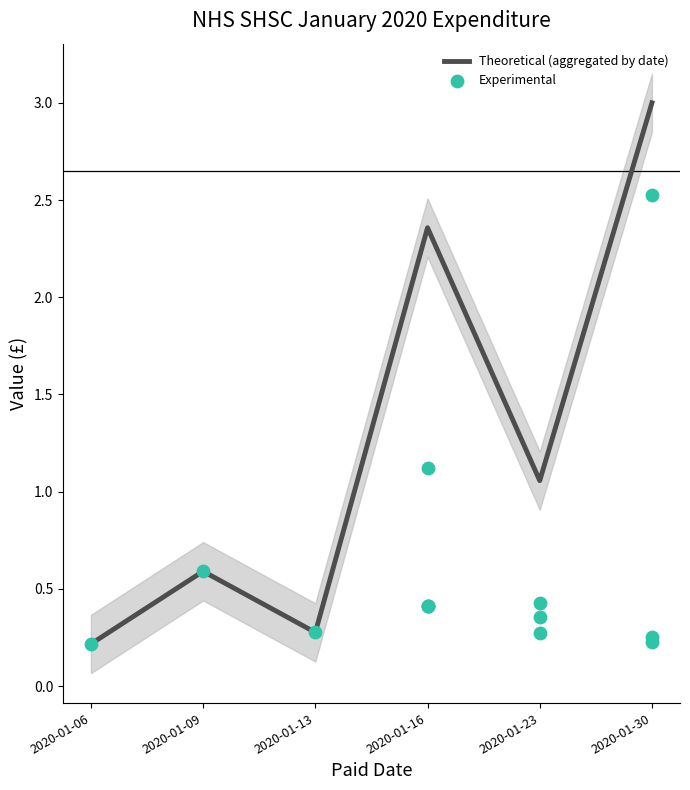

Which has a higher value, 2020-01-30 or 2020-01-23?

2020-01-30